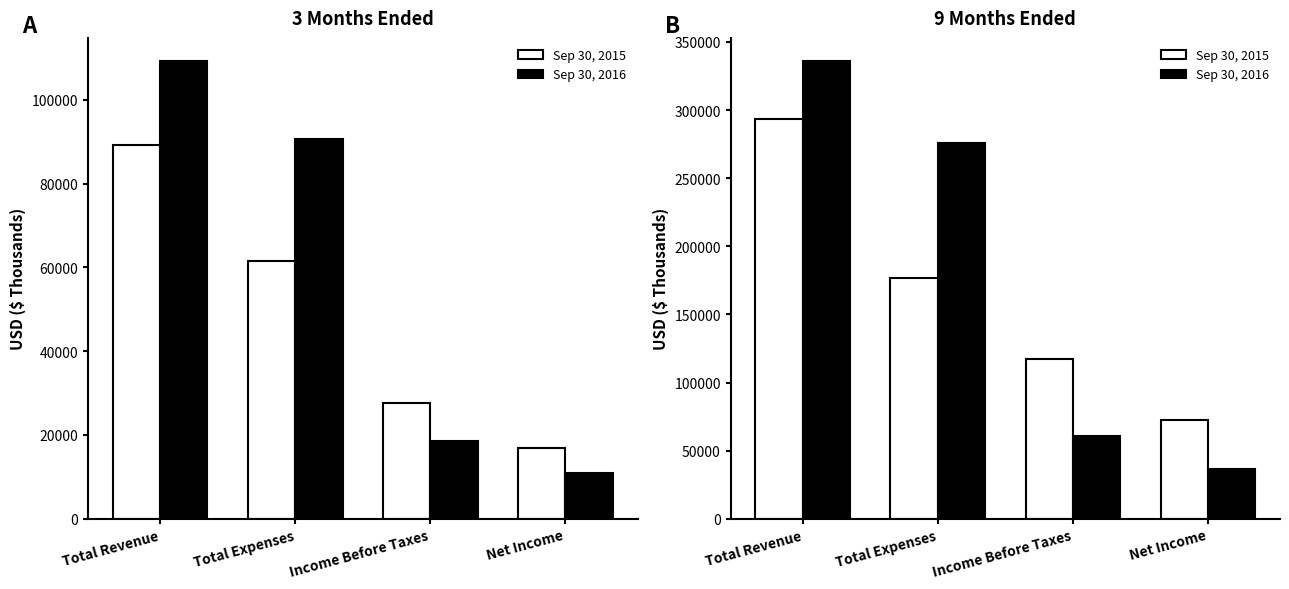

Is the value of Sep 30, 2016 at Income Before Taxes greater than the value of Sep 30, 2015 at Total Revenue?

No